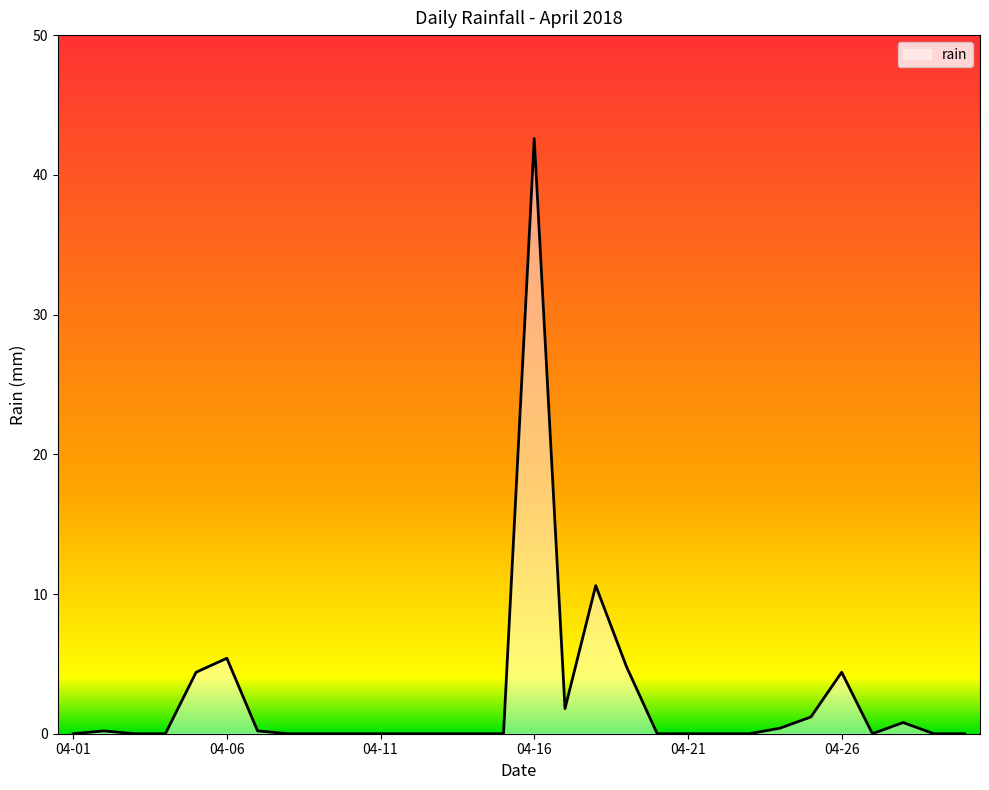

Reading left to right, transcribe all the data shown in this chart.

0.0	0.2	0.0	0.0	4.4	5.4	0.2	0.0	0.0	0.0	0.0	0.0	0.0	0.0	0.0	42.6	1.8	10.6	4.8	0.0	0.0	0.0	0.0	0.4	1.2	4.4	0.0	0.8	0.0	0.0